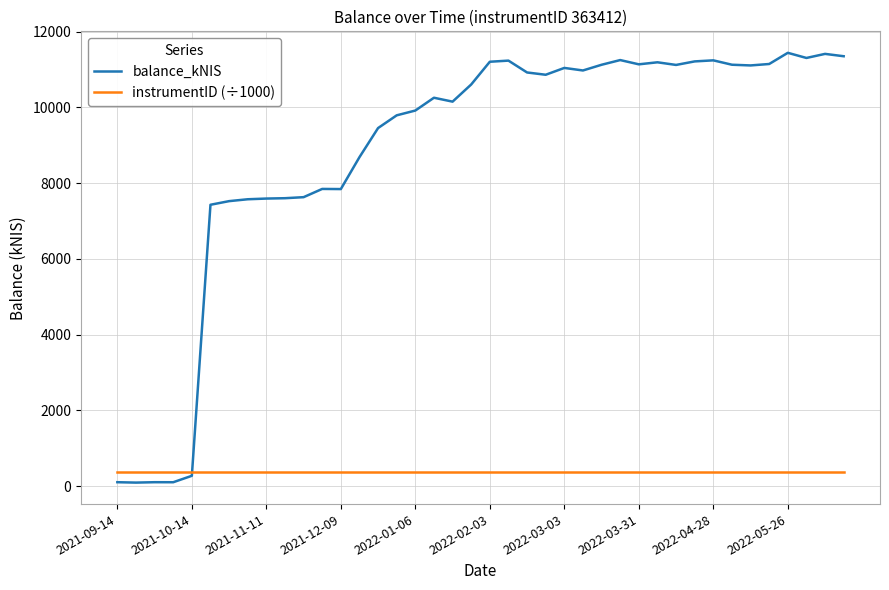

What is the sum of all instrumentID (÷1000) values?

14536.5